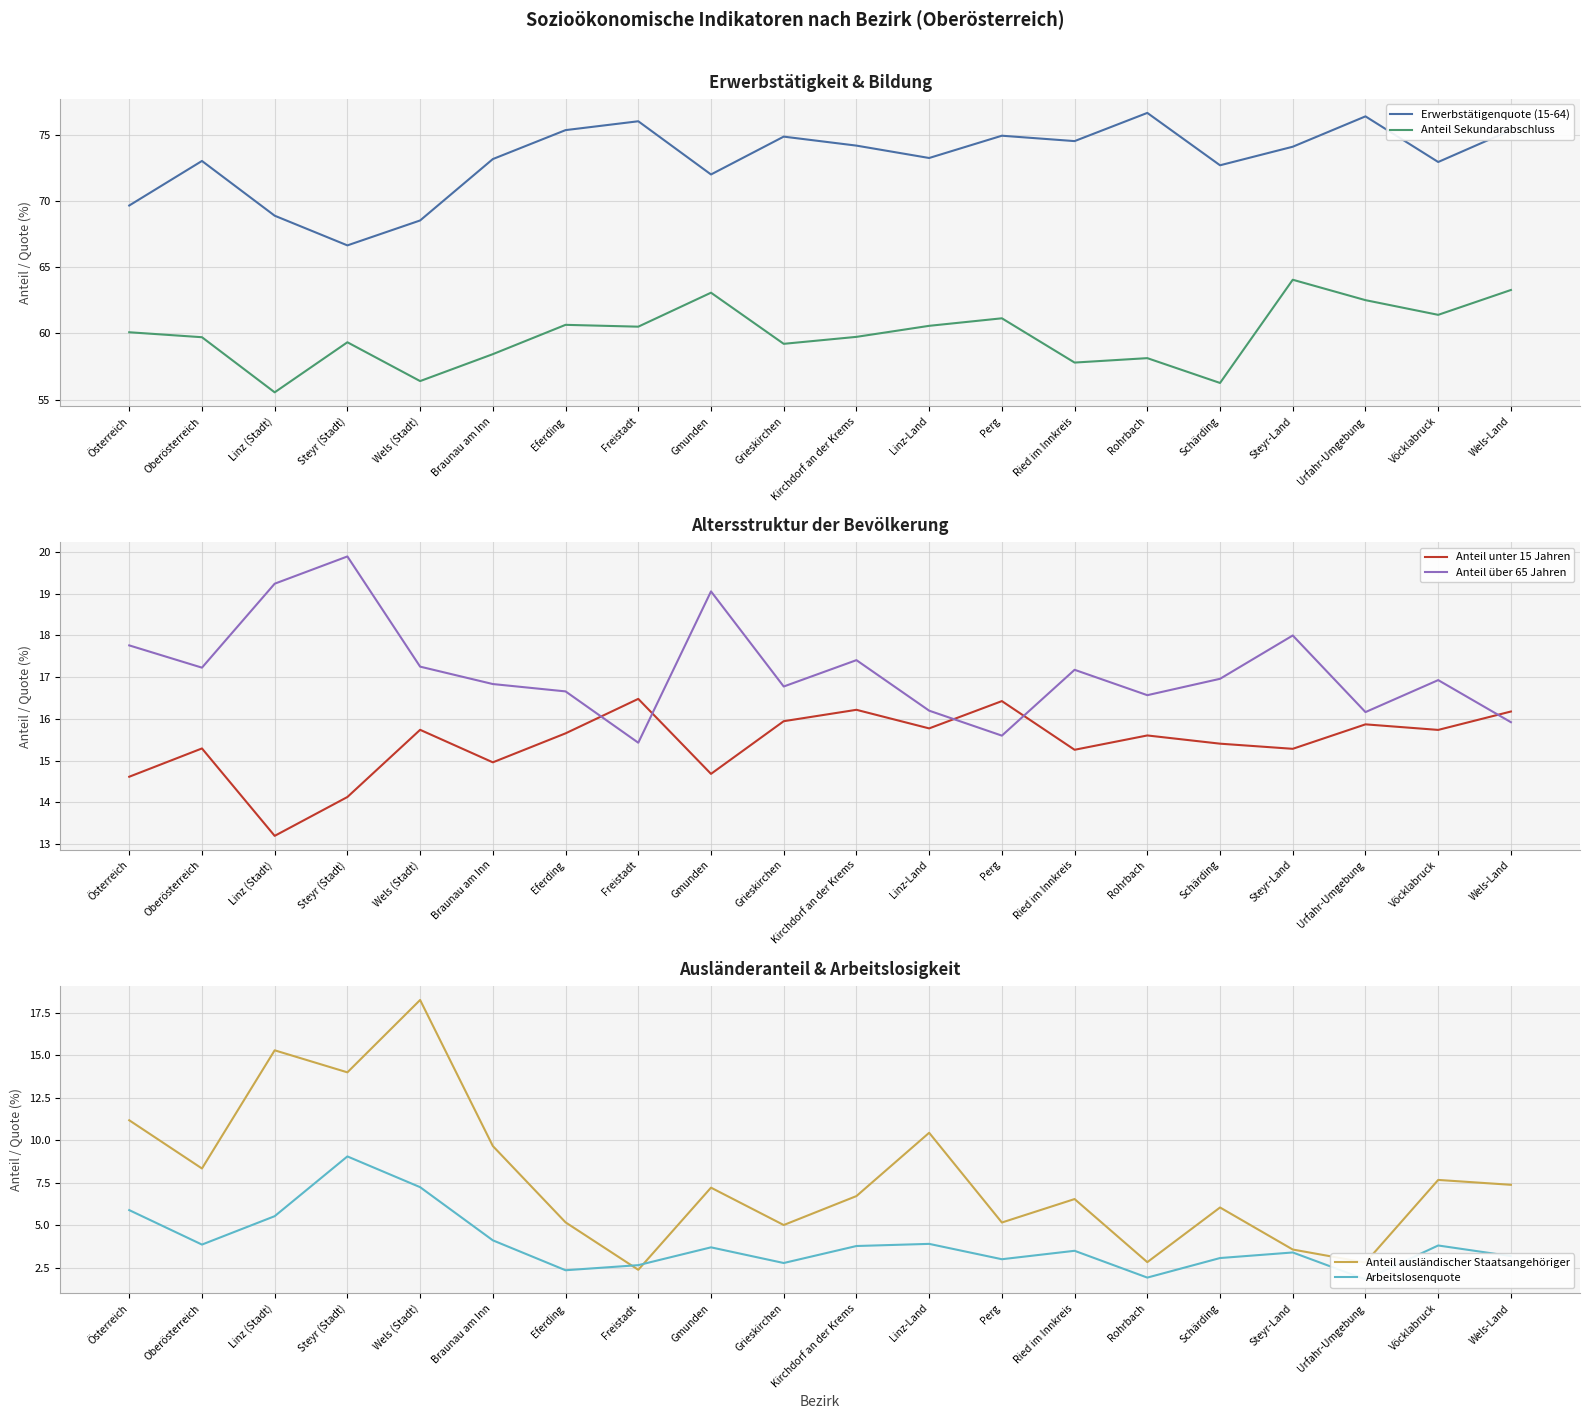

Which series has the largest total across all categories?

Erwerbstätigenquote (15-64)